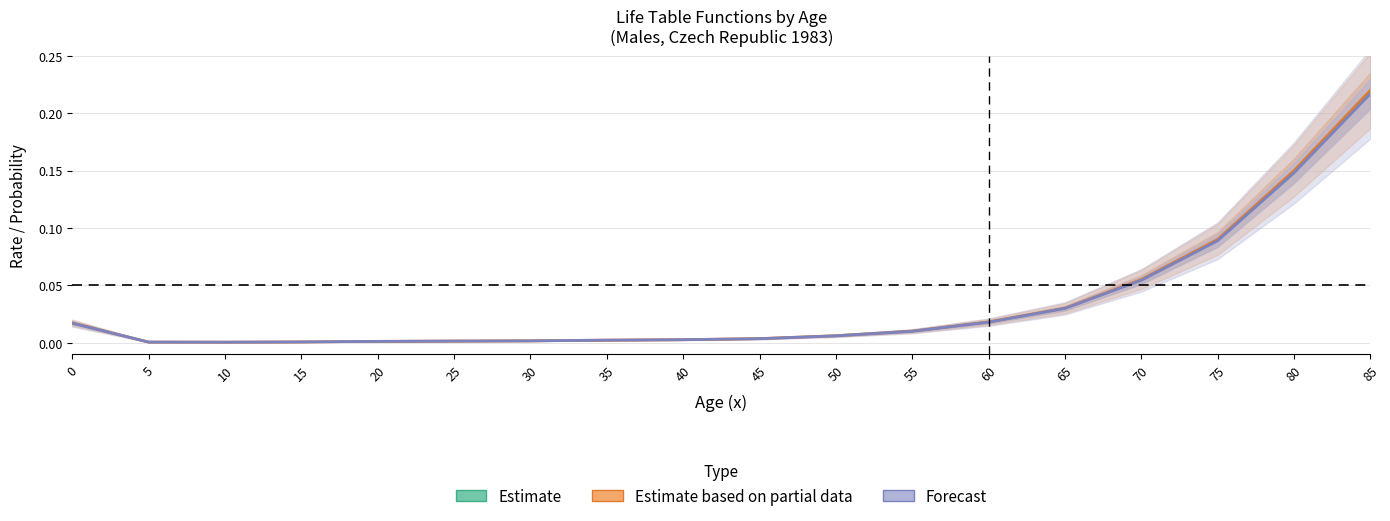

At which category does the chart reach its minimum across all series?

10